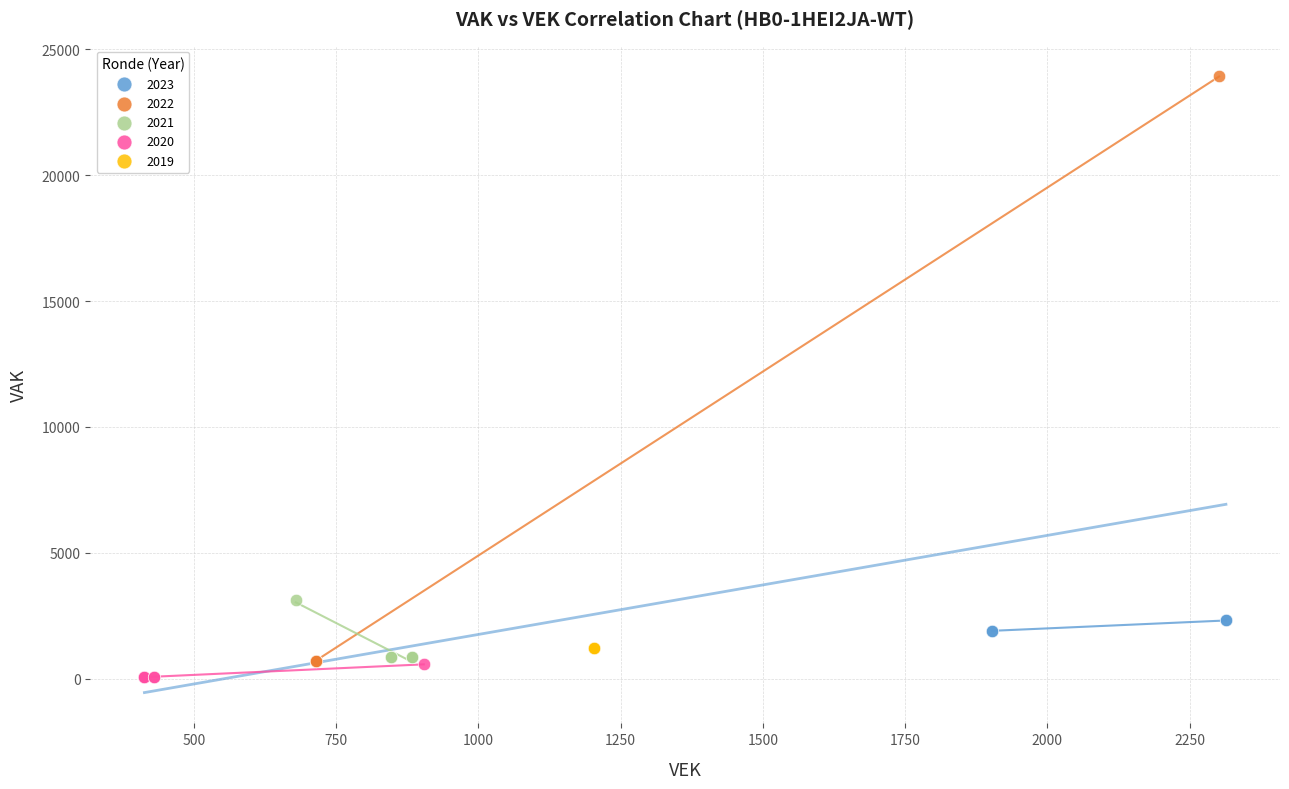

Which series contains the highest Y value?

2022